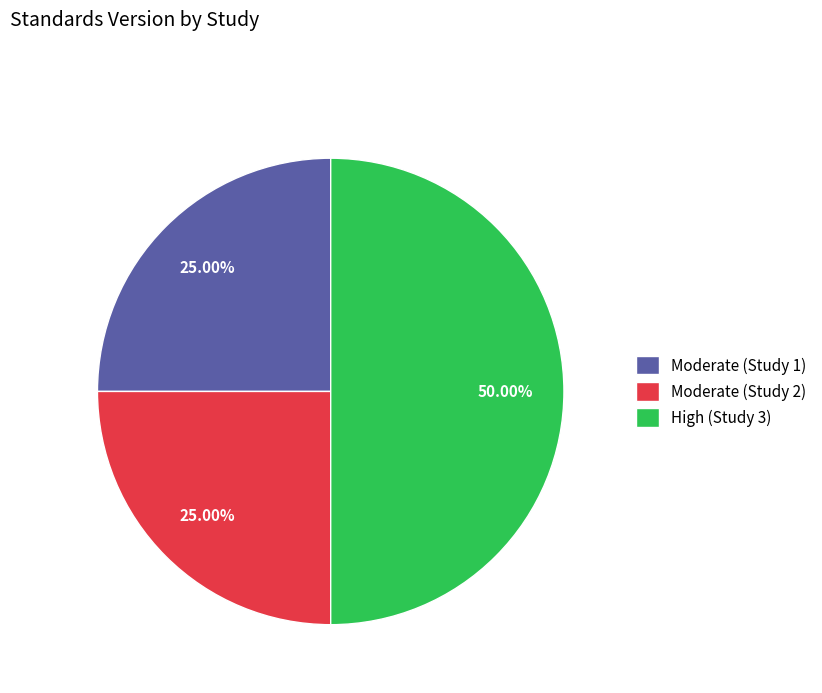

Which category has the biggest portion of the pie?

High (Study 3)